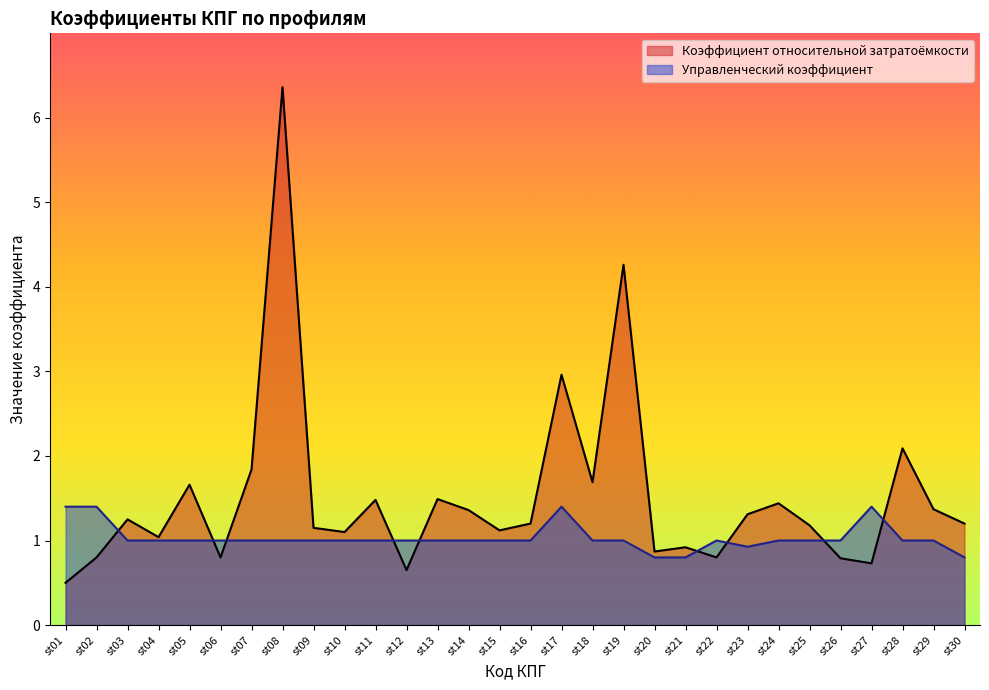

True or false: Управленческий коэффициент has a value of 1.0 at st08.

True